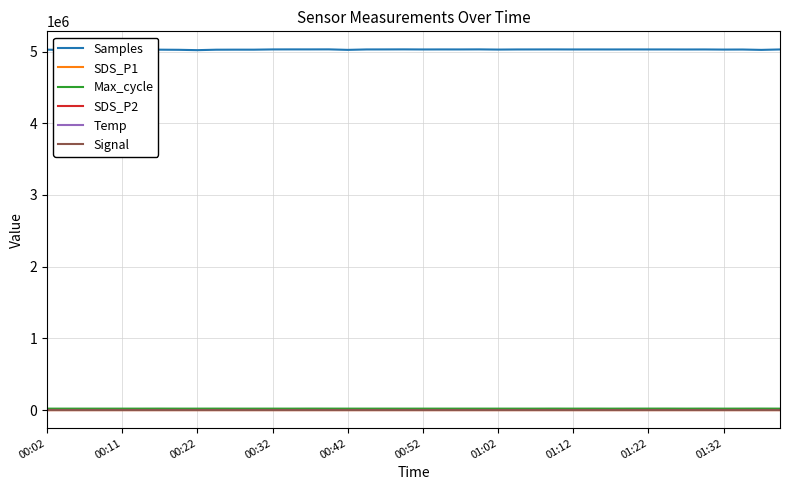

What is the difference between the second highest and minimum values in the Temp series?

0.3